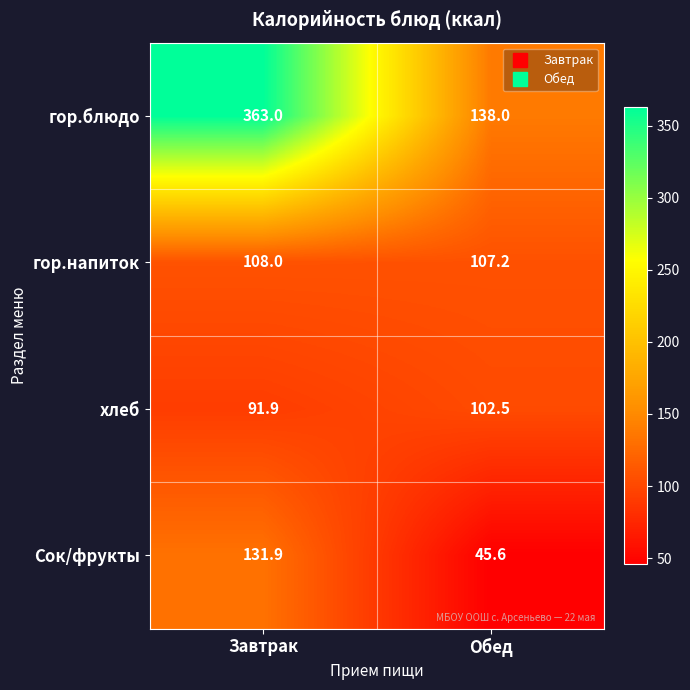

Reading left to right, transcribe all the data shown in this chart.

гор.блюдо: Завтрак=363.0	Обед=138.0
гор.напиток: Завтрак=108.0	Обед=107.2
хлеб: Завтрак=91.9	Обед=102.5
Сок/фрукты: Завтрак=131.9	Обед=45.6